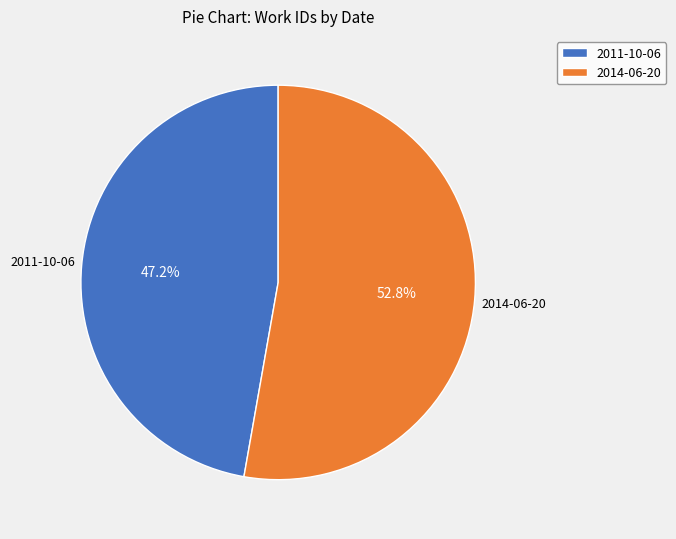

To the nearest percent, what percentage of the pie is 2011-10-06?

47%